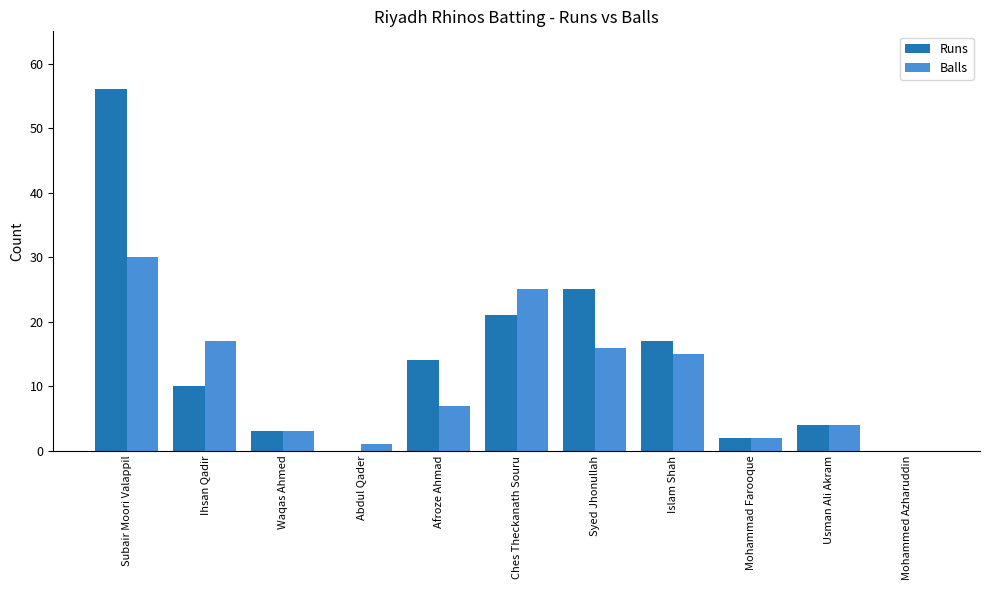

How many data points does each series have?

11